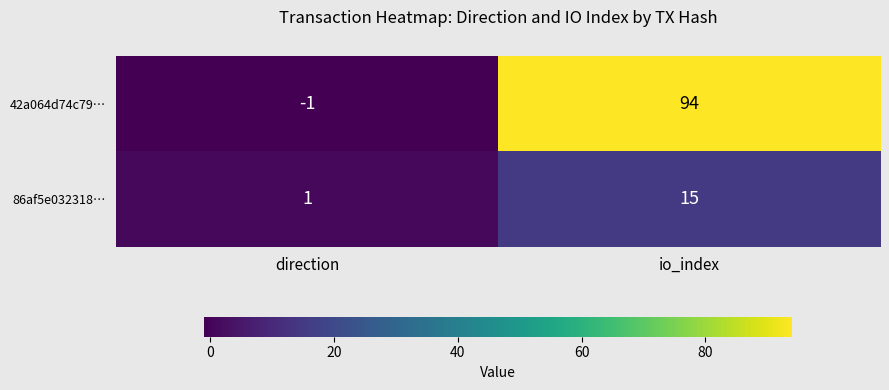

Which series has the largest total across all categories?

42a064d74c79…